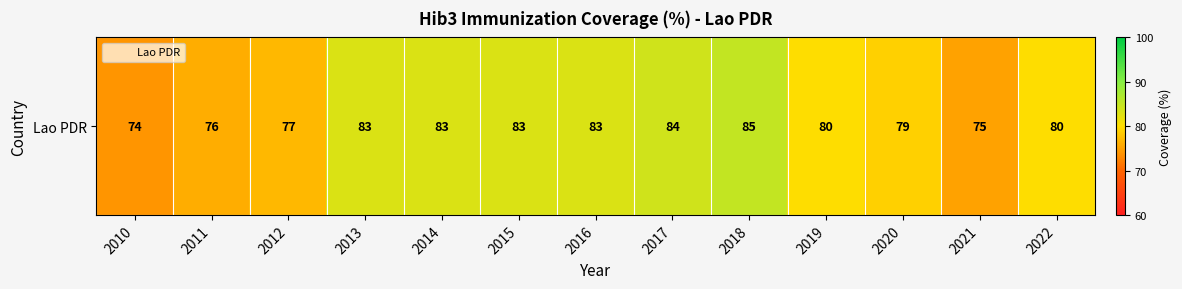

How many data points does each series have?

13